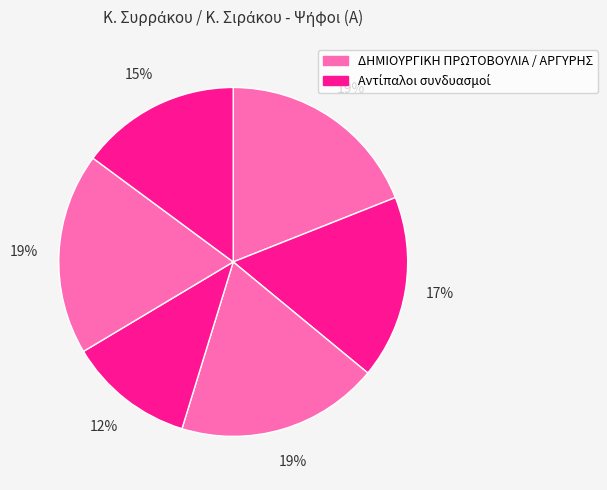

How many slices are in this pie chart?

6